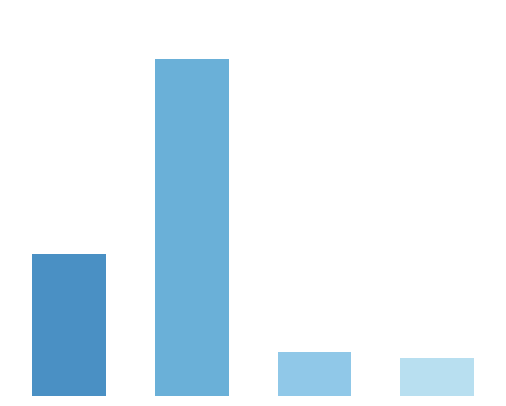

What is the average value?

138136